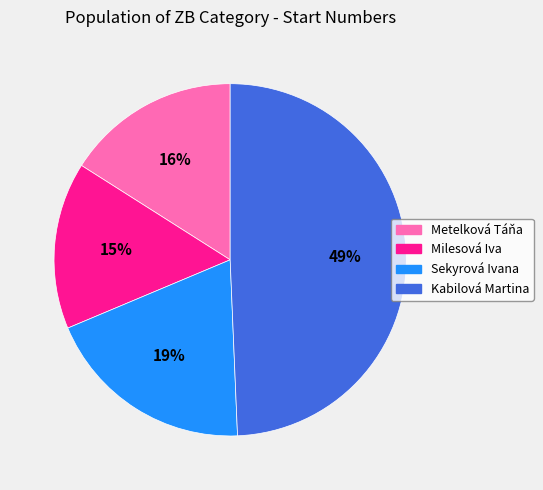

Is the sum of Milesová Iva and Metelková Táňa greater than half?

No